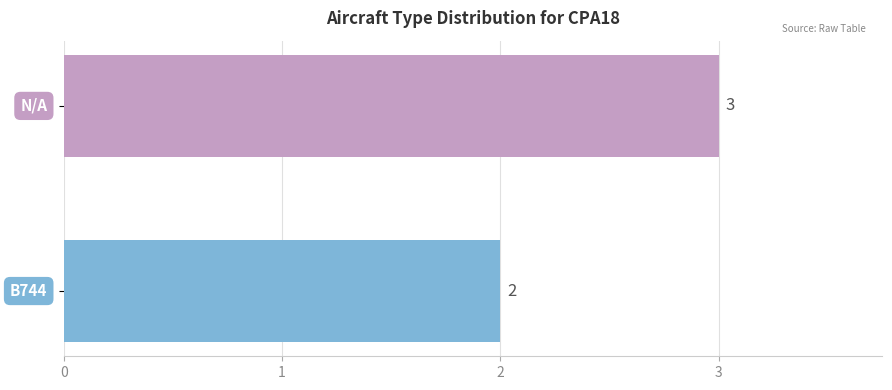

What is the greatest value displayed?

3